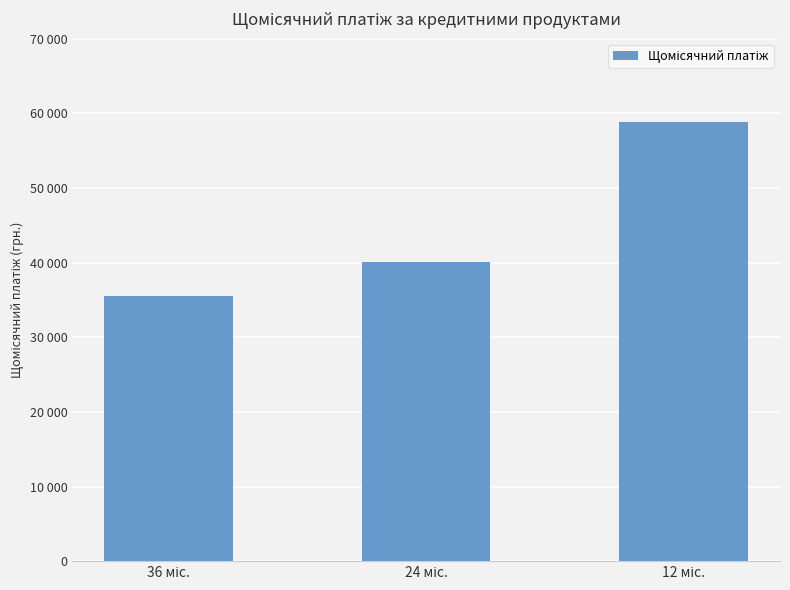

Reading left to right, extract all data points from this chart.

35565.4	40146.8	58823.8